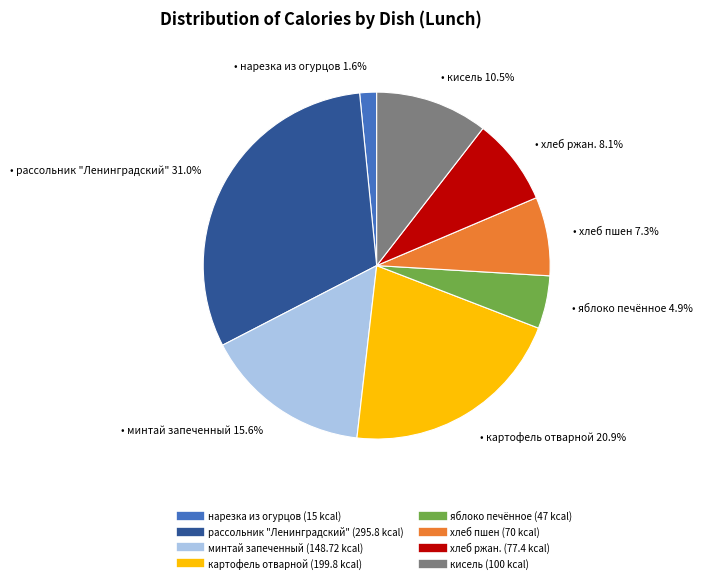

To the nearest percent, what is the average slice percentage?

12%